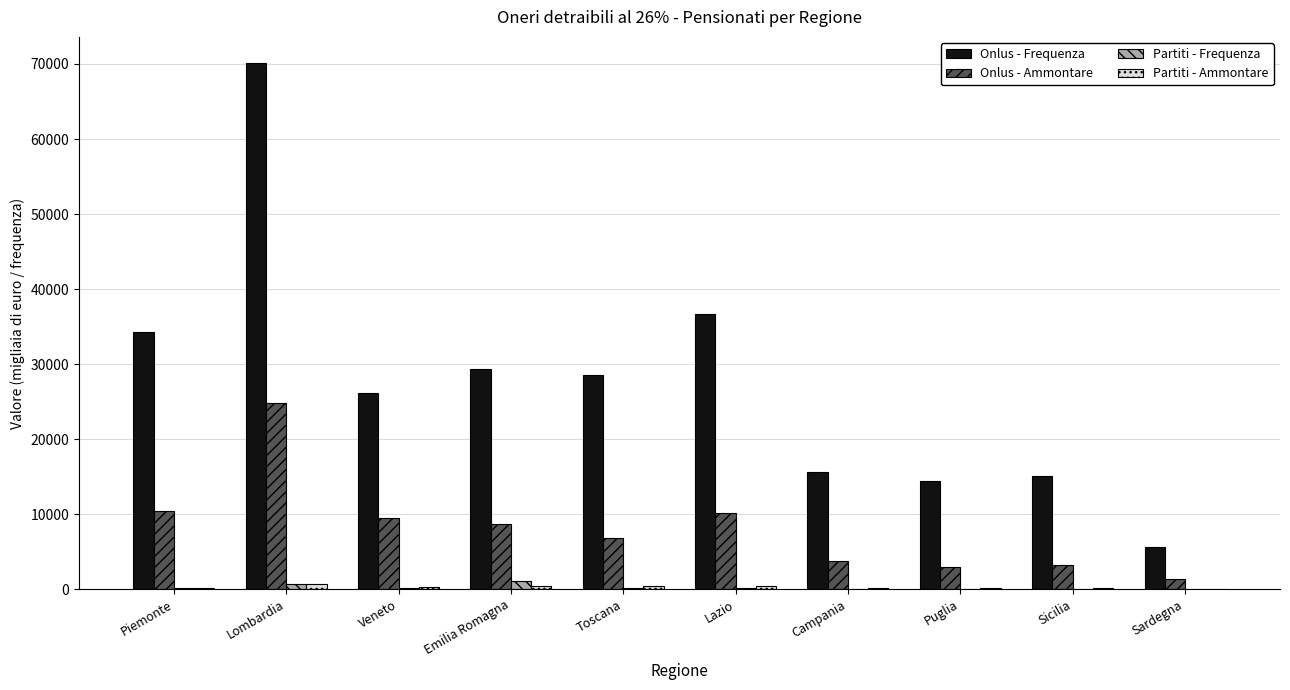

True or false: Onlus - Ammontare has a value of 12004 at Emilia Romagna.

False